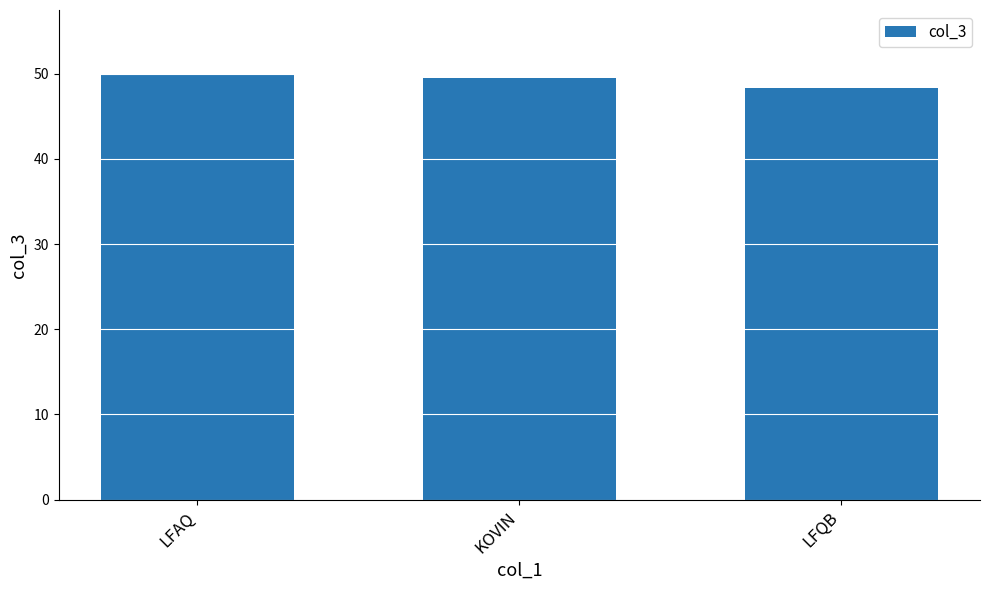

What position from the right is KOVIN?

2